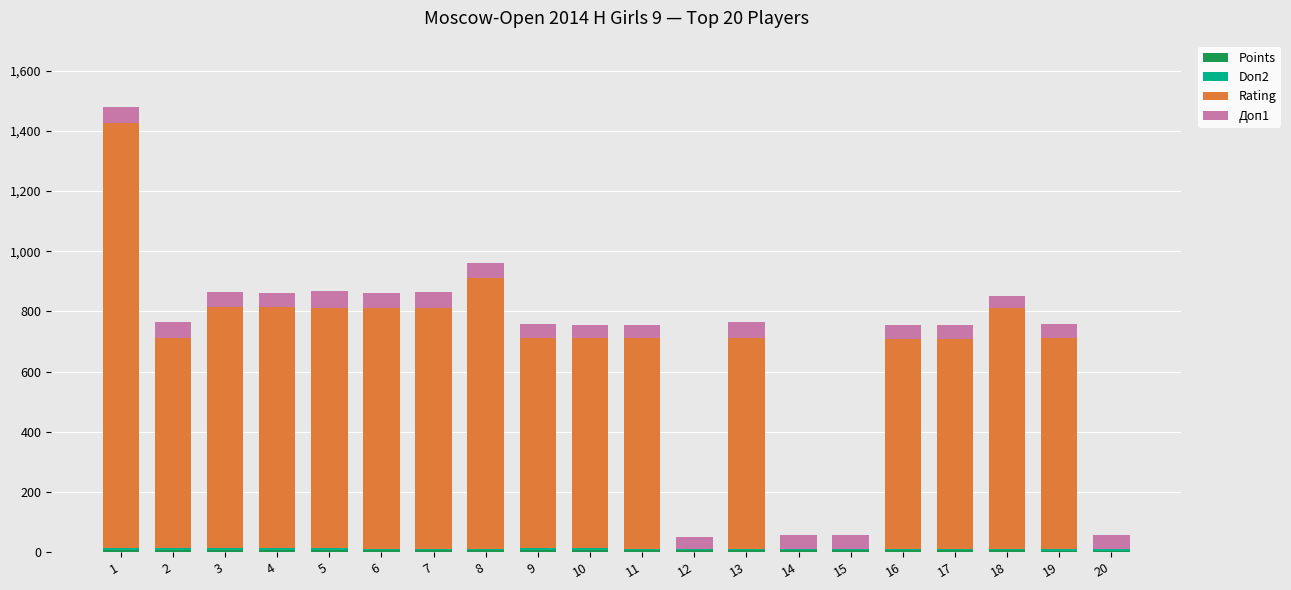

What is the difference between the second highest and minimum values in the Доп1 series?

14.5